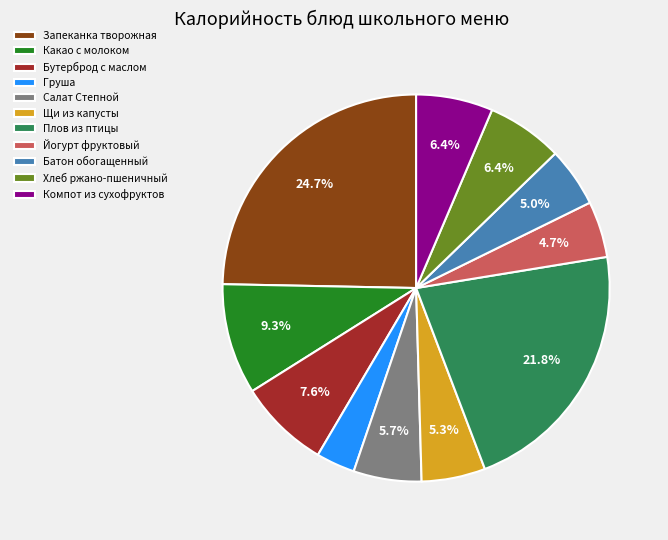

Combined, do Бутерброд с маслом and Щи из капусты account for over 50%?

No